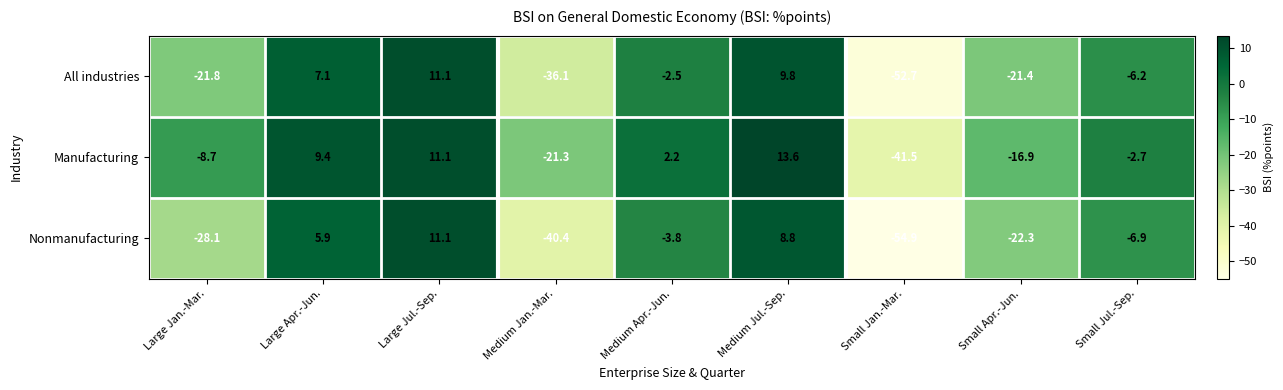

At which label does All industries first exceed -6?

Large Apr.-Jun.